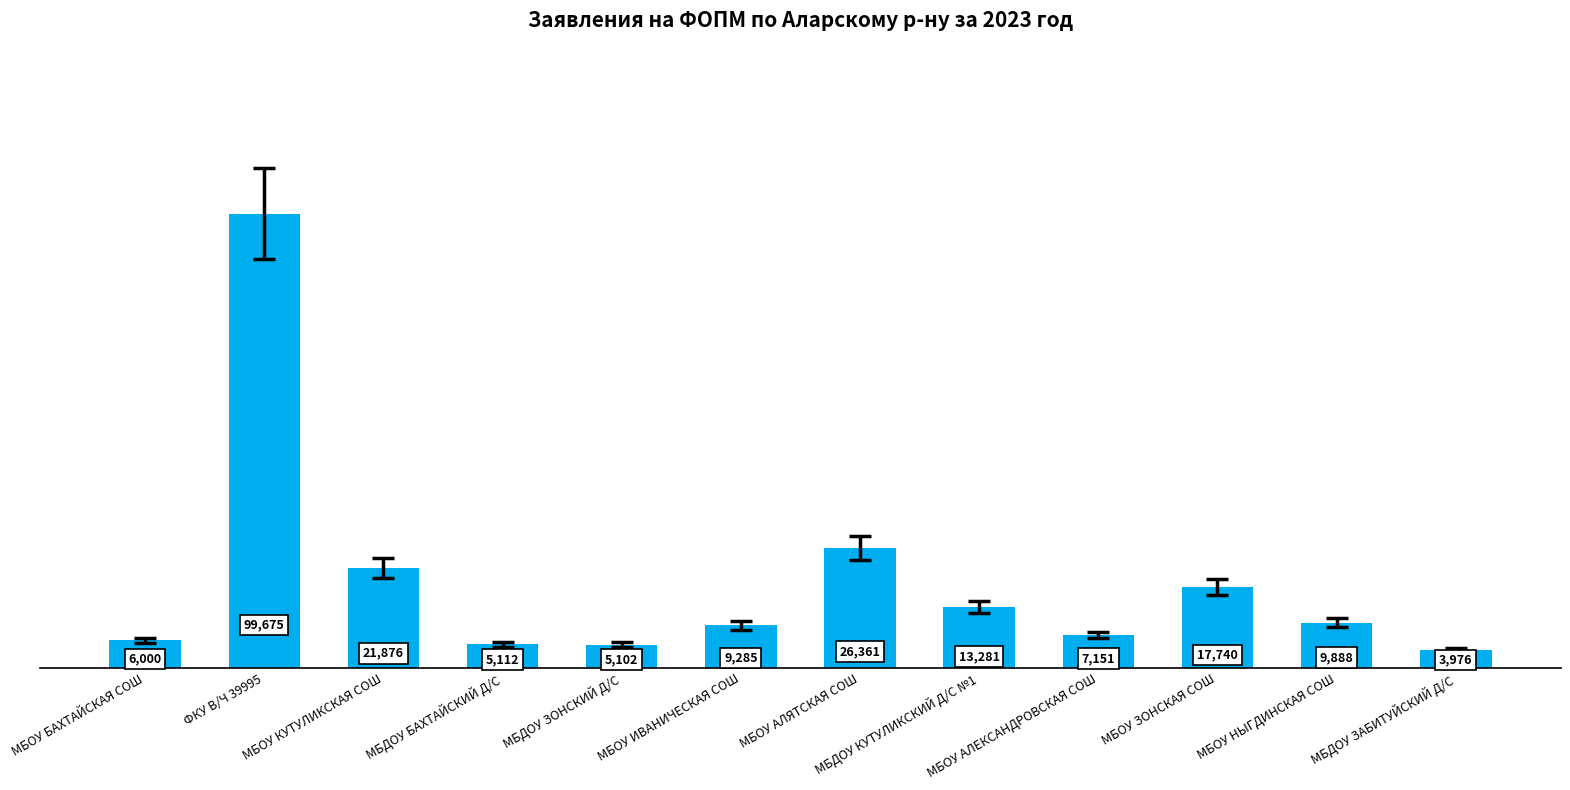

Is it true that the value at МБДОУ КУТУЛИКСКИЙ Д/С №1 is 13281.5?

True